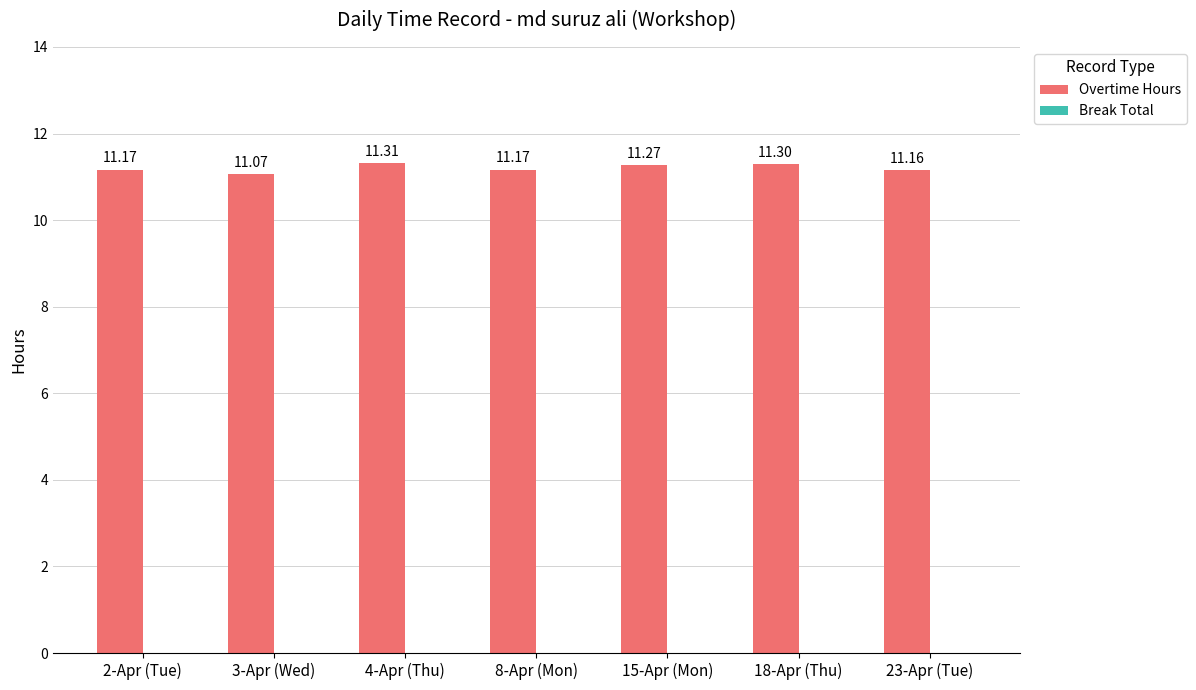

Approximately how many times larger is the value at 18-Apr (Thu) compared to 23-Apr (Tue)?

1.0